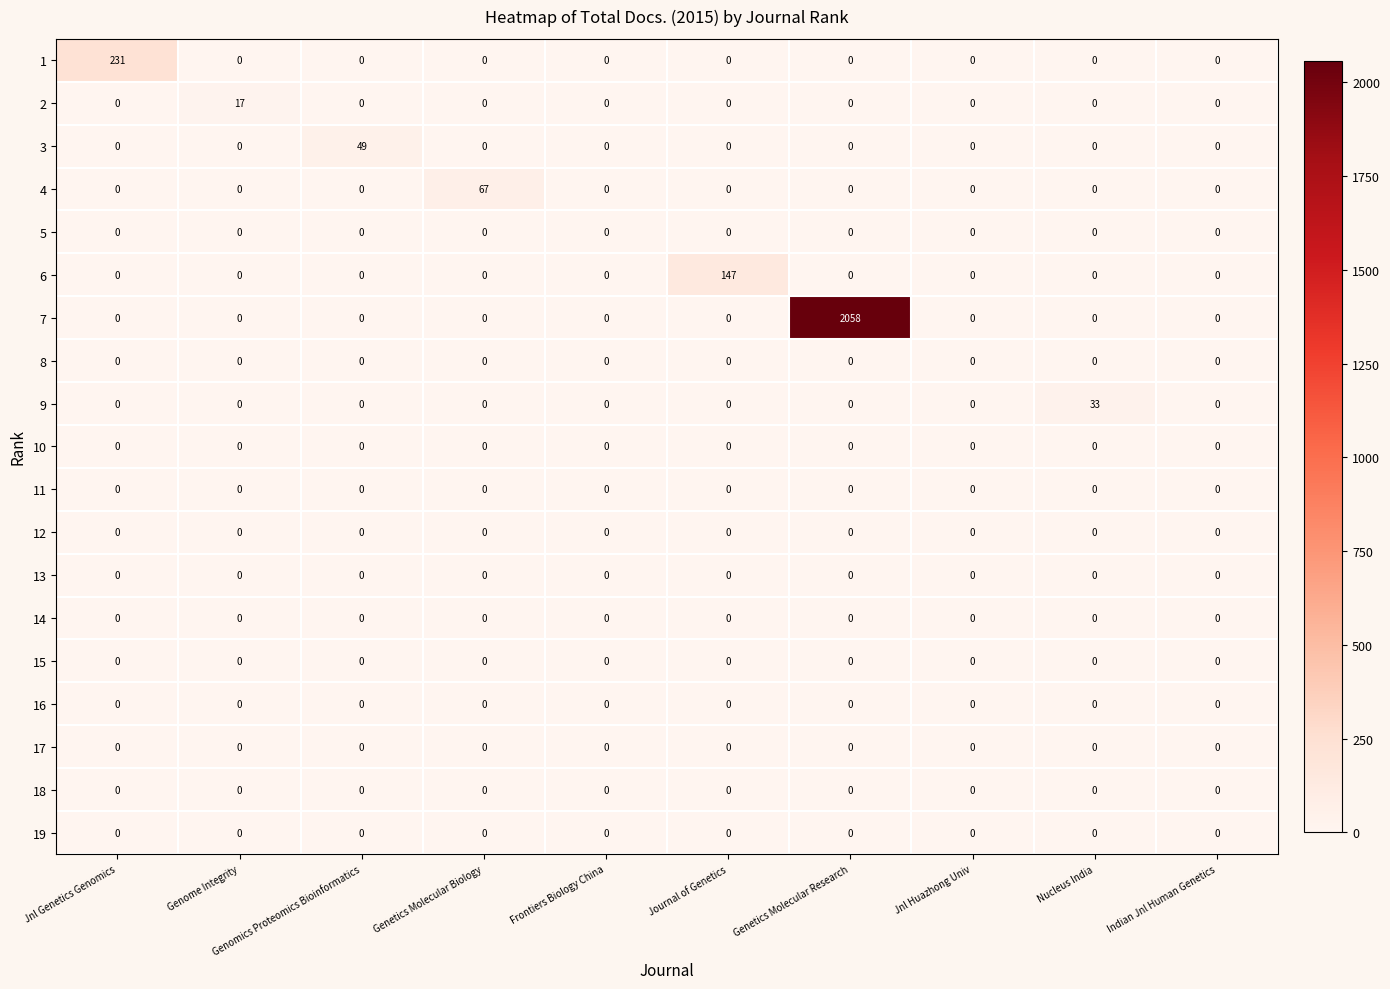

Which series has the largest total across all categories?

7